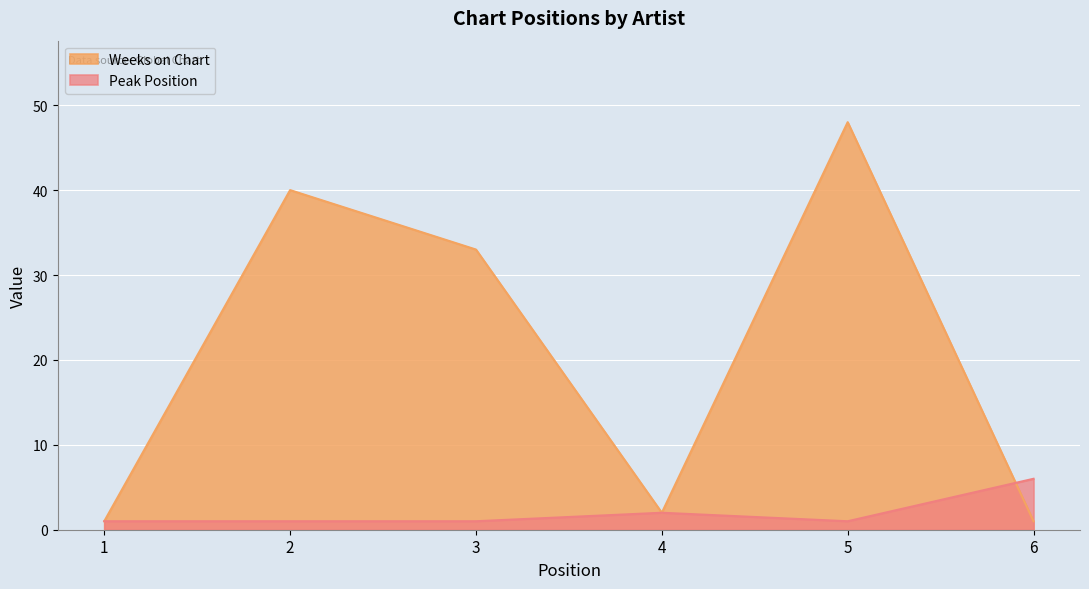

What is the difference between the maximum and minimum values in the Peak Position series?

5